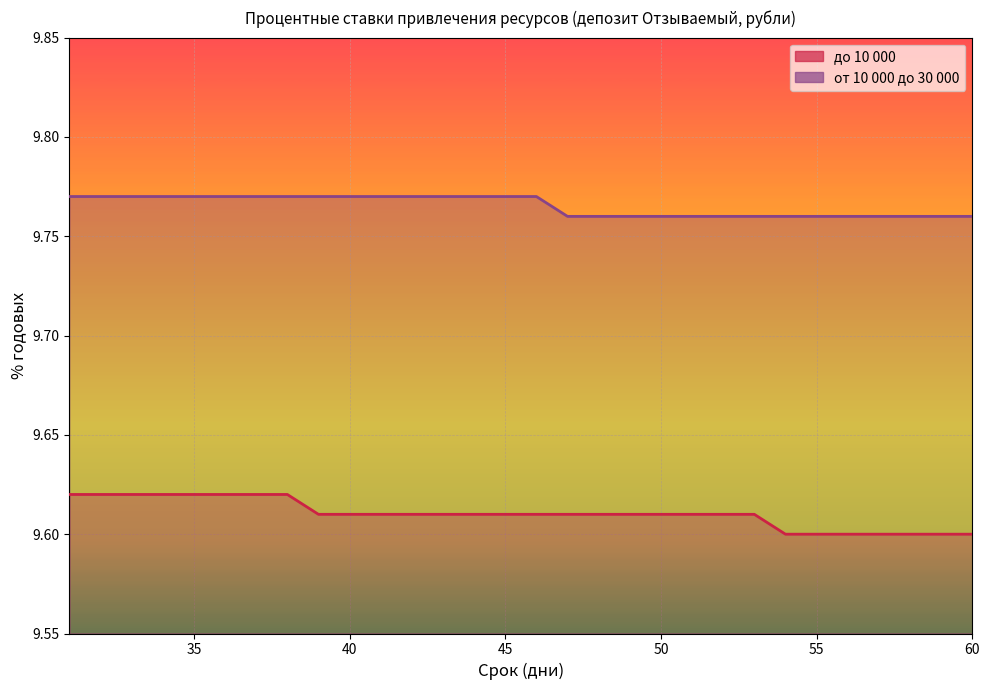

Reading left to right, transcribe all the data shown in this chart.

до 10 000: 31=9.6	32=9.6	33=9.6	34=9.6	35=9.6	36=9.6	37=9.6	38=9.6	39=9.6	40=9.6	41=9.6	42=9.6	43=9.6	44=9.6	45=9.6	46=9.6	47=9.6	48=9.6	49=9.6	50=9.6	51=9.6	52=9.6	53=9.6	54=9.6	55=9.6	56=9.6	57=9.6	58=9.6	59=9.6	60=9.6
от 10 000 до 30 000: 31=9.8	32=9.8	33=9.8	34=9.8	35=9.8	36=9.8	37=9.8	38=9.8	39=9.8	40=9.8	41=9.8	42=9.8	43=9.8	44=9.8	45=9.8	46=9.8	47=9.8	48=9.8	49=9.8	50=9.8	51=9.8	52=9.8	53=9.8	54=9.8	55=9.8	56=9.8	57=9.8	58=9.8	59=9.8	60=9.8